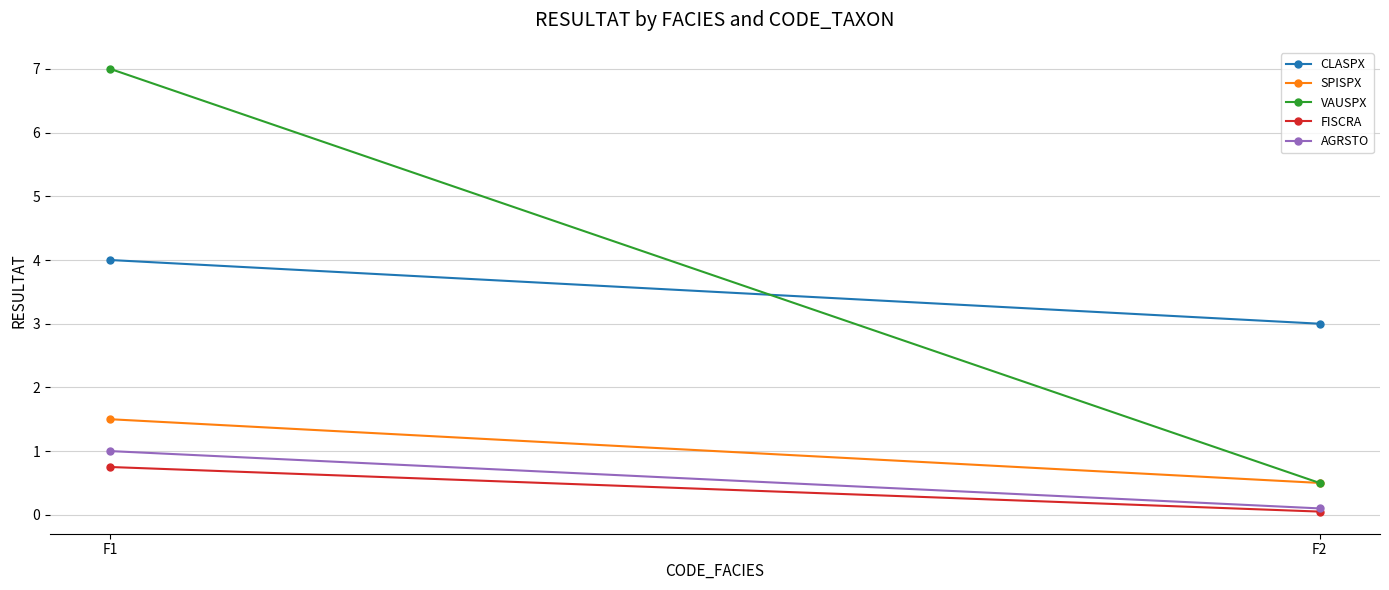

Which label corresponds to the largest value in the chart?

F1